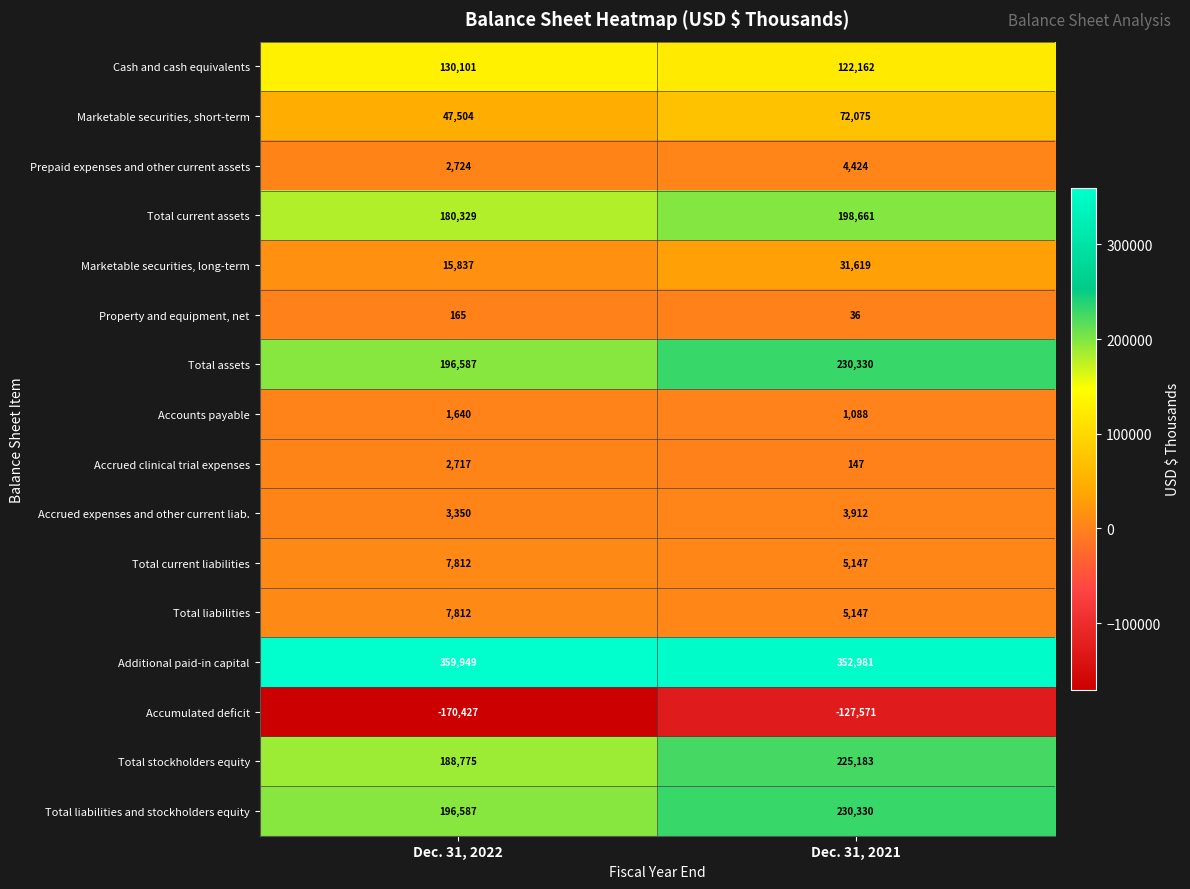

Between Dec. 31, 2022 and Dec. 31, 2021, which series saw the biggest shift?

Accumulated deficit